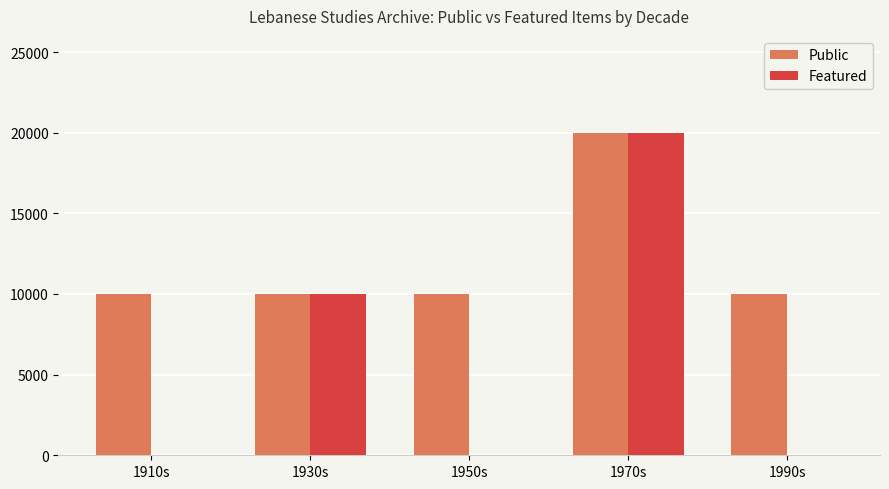

Which series changed the most between 1930s and 1950s?

Featured